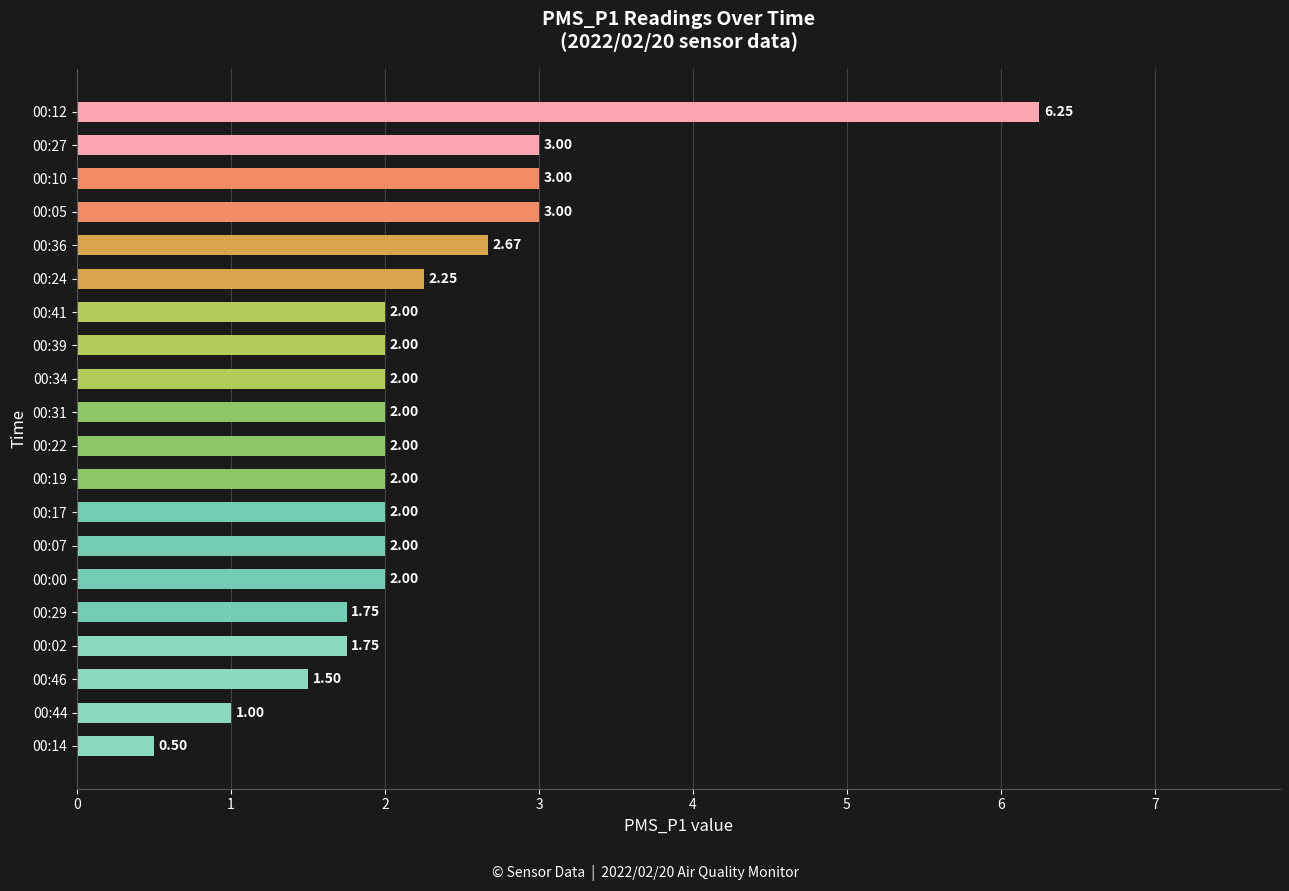

At which category does the chart reach its peak across all series?

00:12